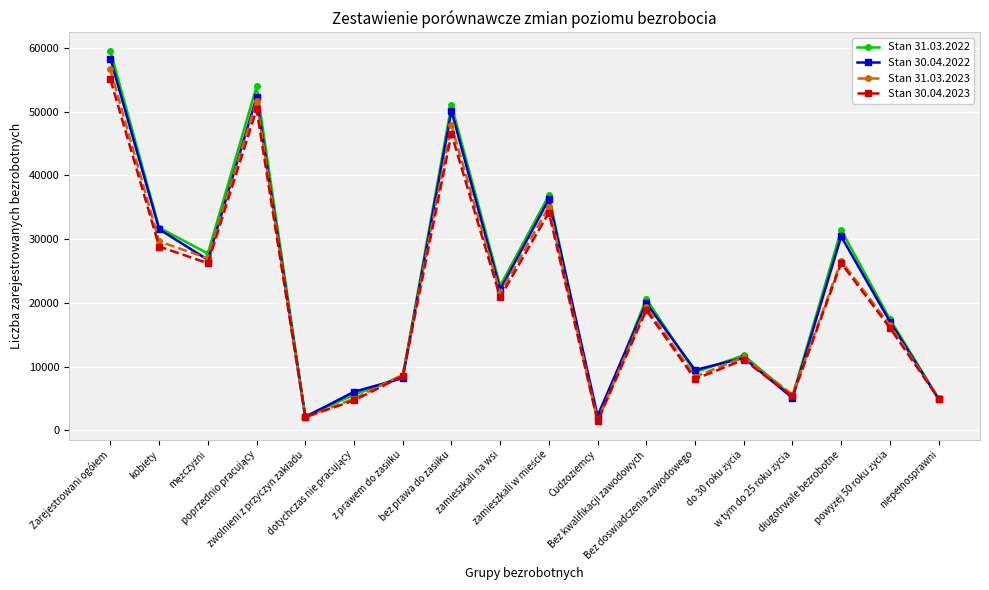

Which series has the widest spread of values?

Stan 31.03.2022